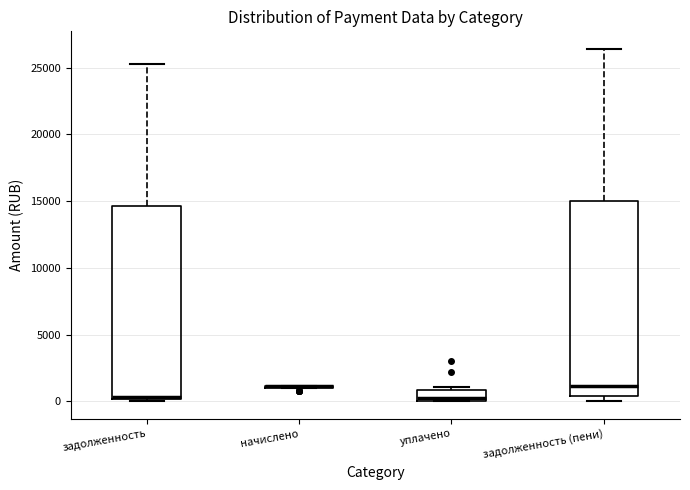

Reading left to right, transcribe this box plot: for each box, give where its median line is, the range the box spans, and where its two whiskers end, as read against the y-axis. The values are not printed on the chart, so give them approximately, as read against the axis.

задолженность: median 500, box 0 to 14500, whiskers 0 to 25500
начислено: box collapsed to a line at 1000, whiskers 1000 to 1000
уплачено: median 500, box 0 to 1000, whiskers 0 to 1000 (just above the box's upper edge)
задолженность (пени): median 1000, box 500 to 15000, whiskers 0 to 26500